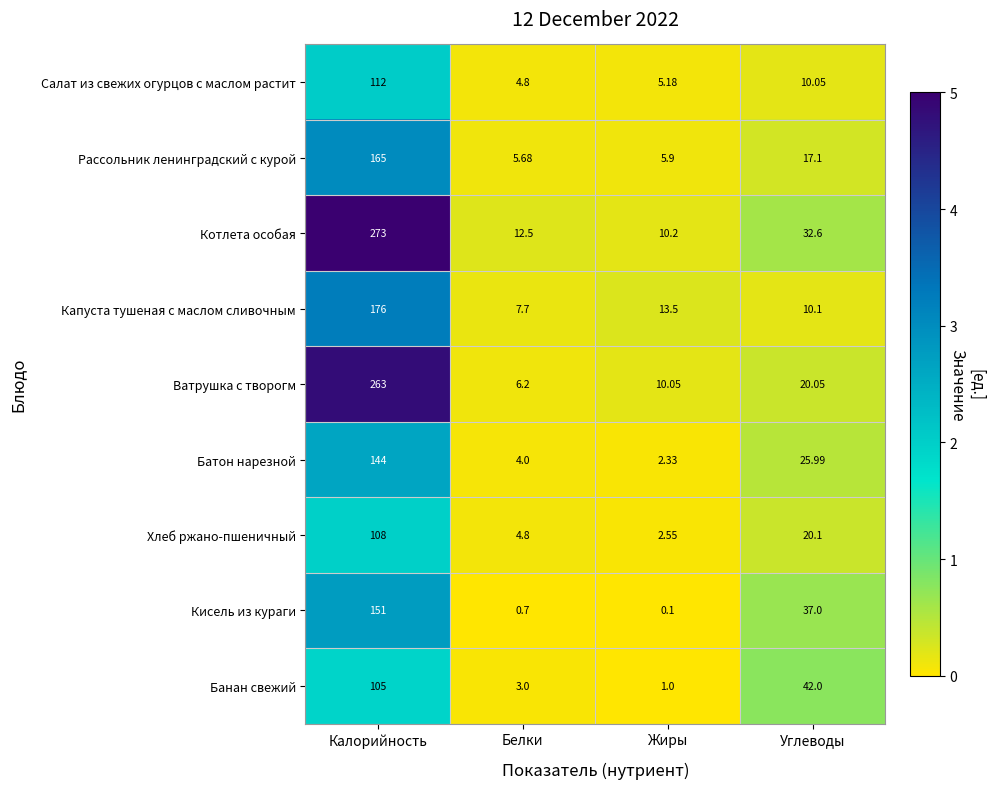

Which label corresponds to the largest value in the chart?

Калорийность